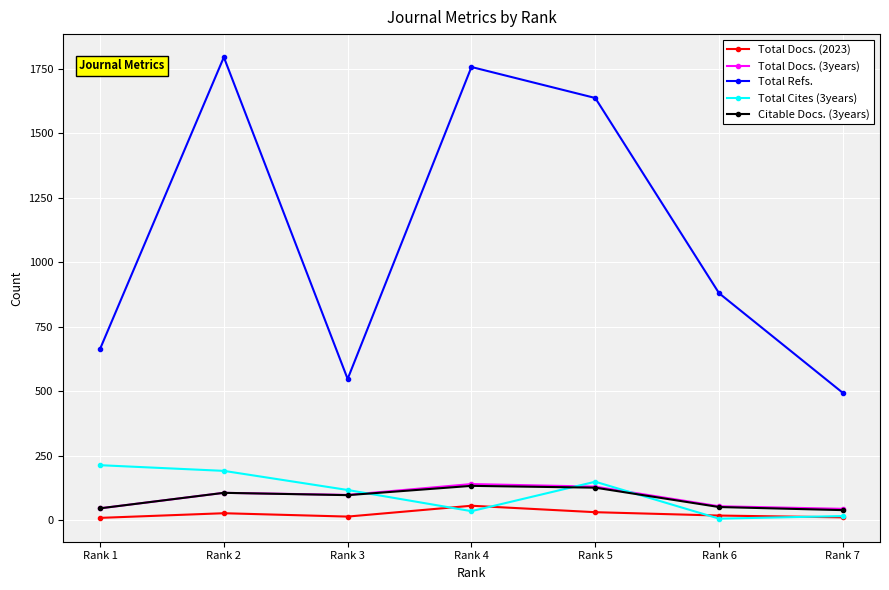

Which series has the widest spread of values?

Total Refs.